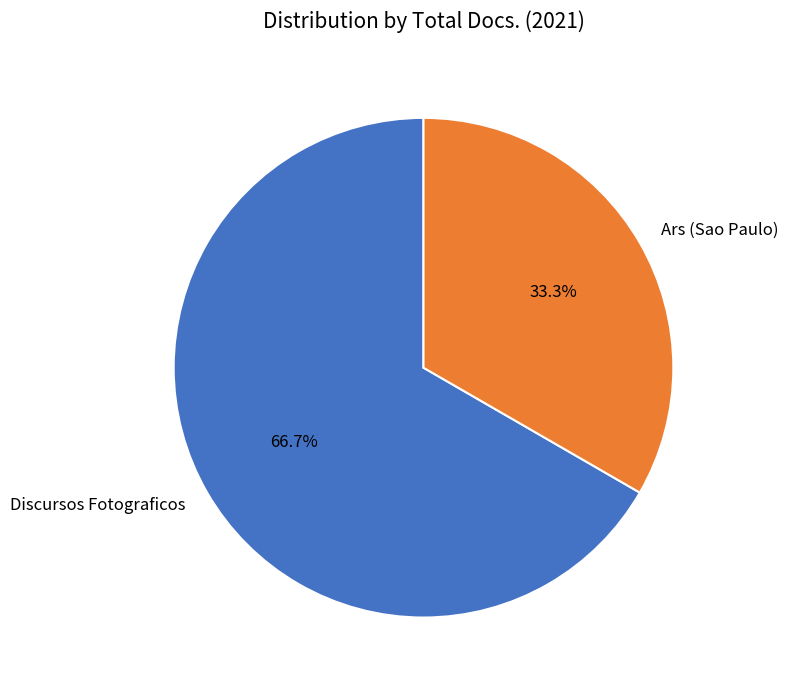

To the nearest percent, what percentage of the pie is Ars (Sao Paulo)?

33%